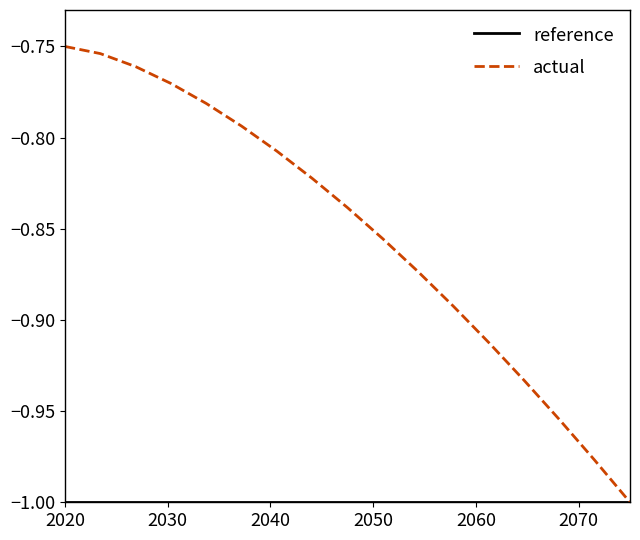

Which series has the largest range (max minus min)?

actual